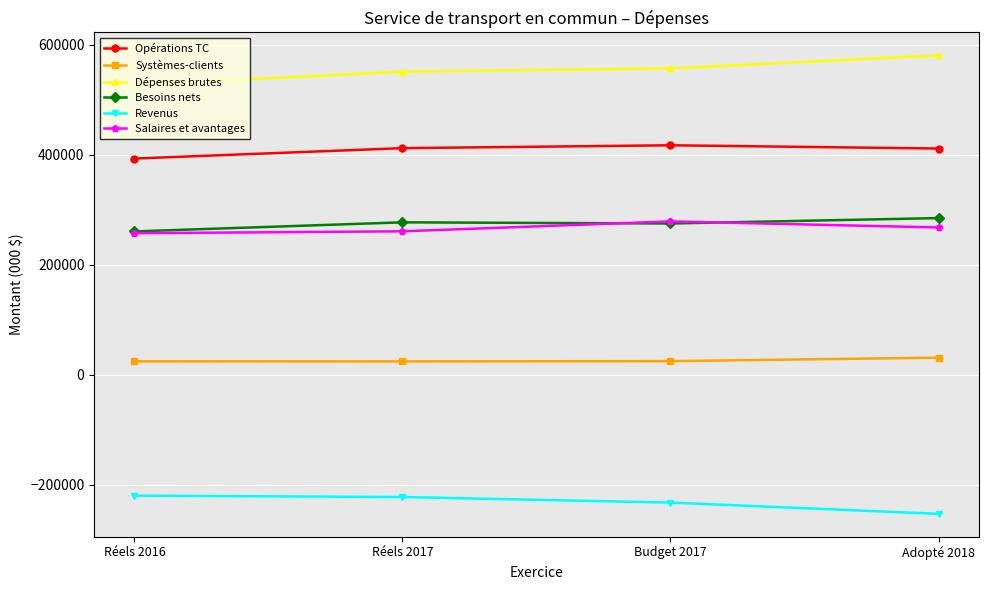

Is it true that Besoins nets equals 277238 at Réels 2017?

True